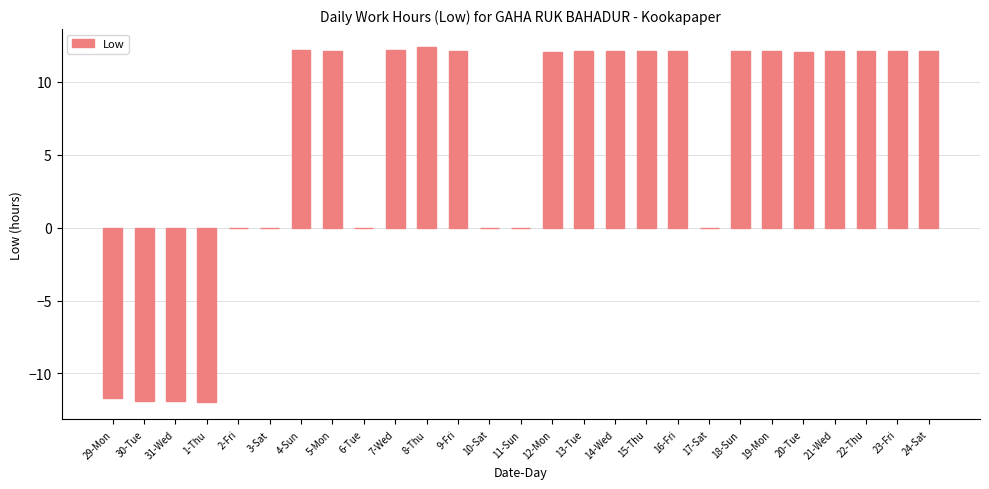

What is the change in value from 1-Thu to 10-Sat?

+11.9